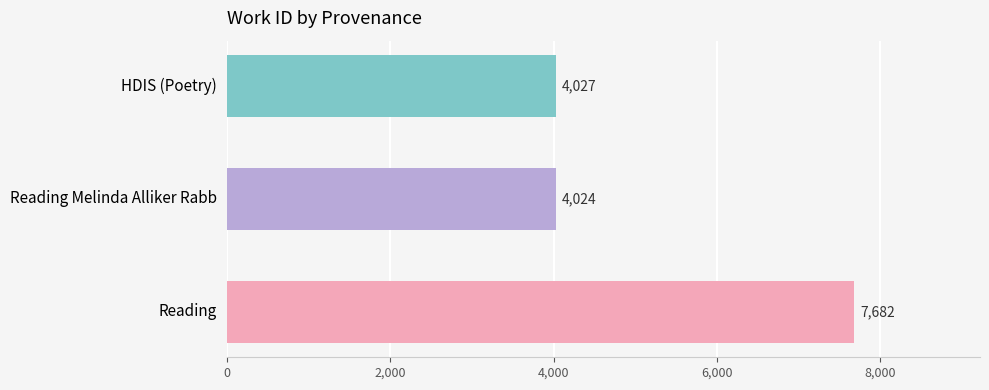

What is the change in value from Reading Melinda Alliker Rabb to Reading?

+3658